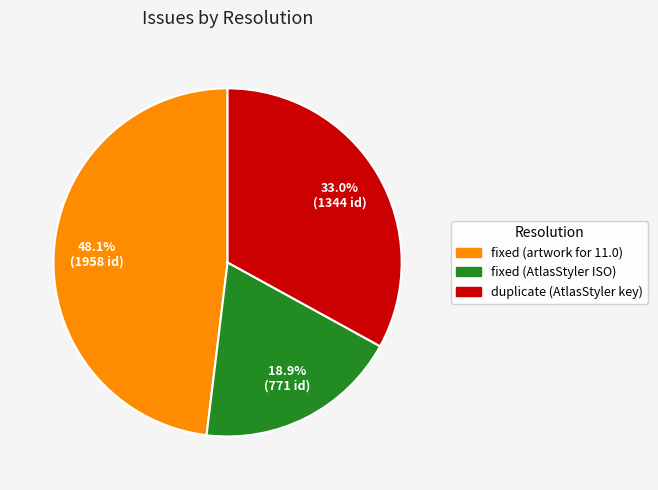

Rank the categories by value from highest to lowest.

fixed (artwork for 11.0), duplicate (AtlasStyler key), fixed (AtlasStyler ISO)